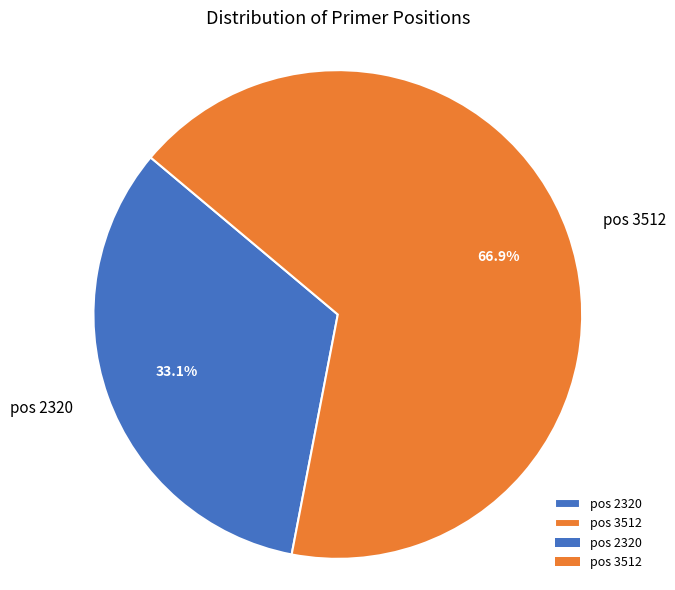

Between pos 3512 and pos 2320, which is larger?

pos 3512